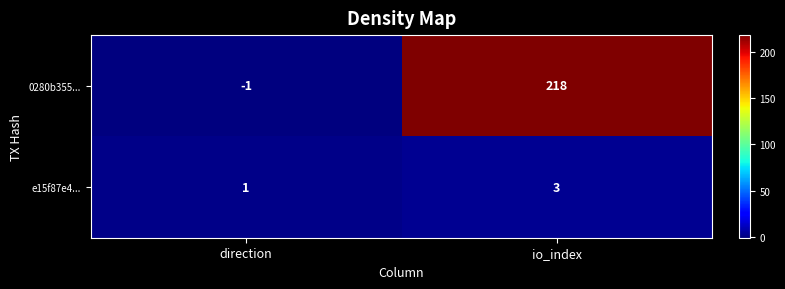

Reading left to right, extract all data points from this chart.

0280b355...: direction=-1	io_index=218
e15f87e4...: direction=1	io_index=3